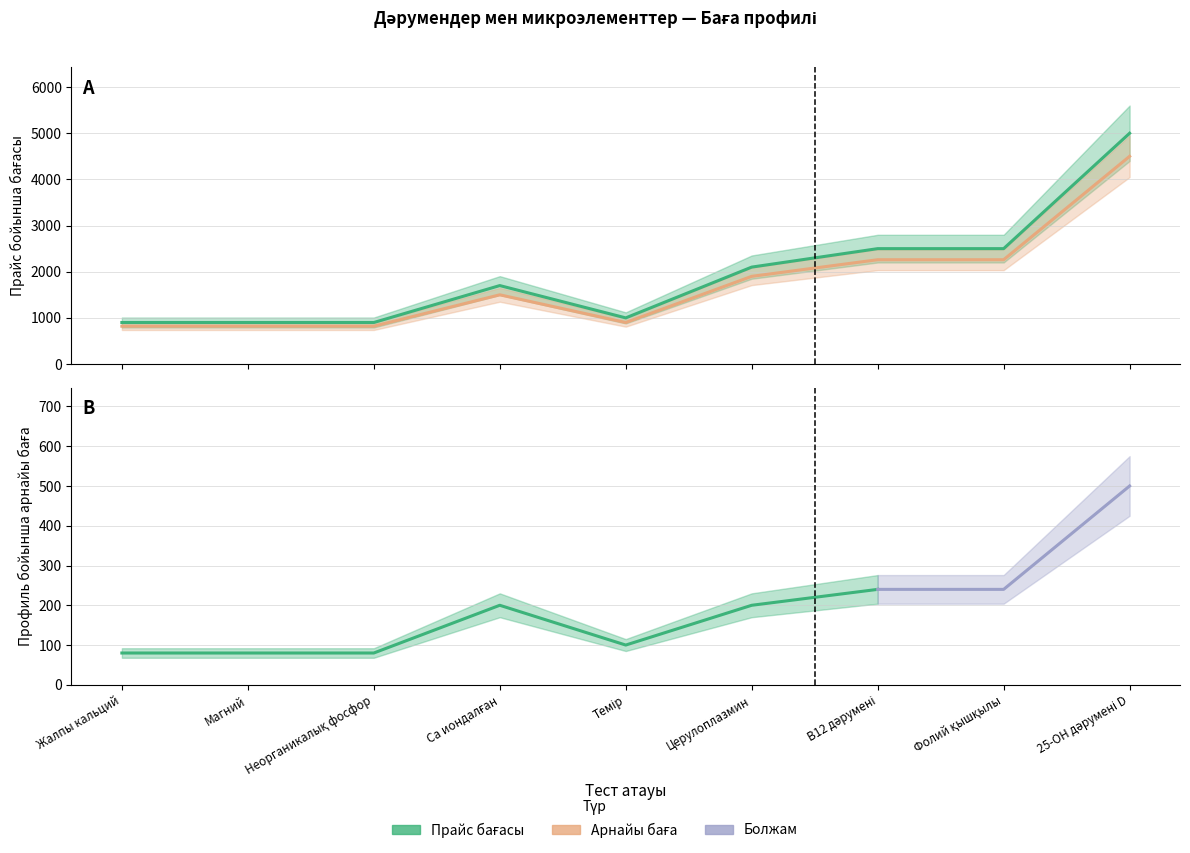

The value of Прайс бойынша бағасы at 25-OH дәрумені D is 5000. True or false?

True